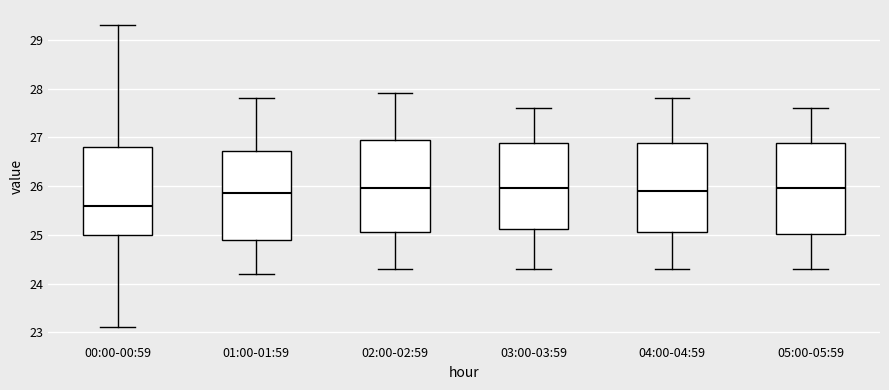

Which box has the lowest median line?

00:00-00:59